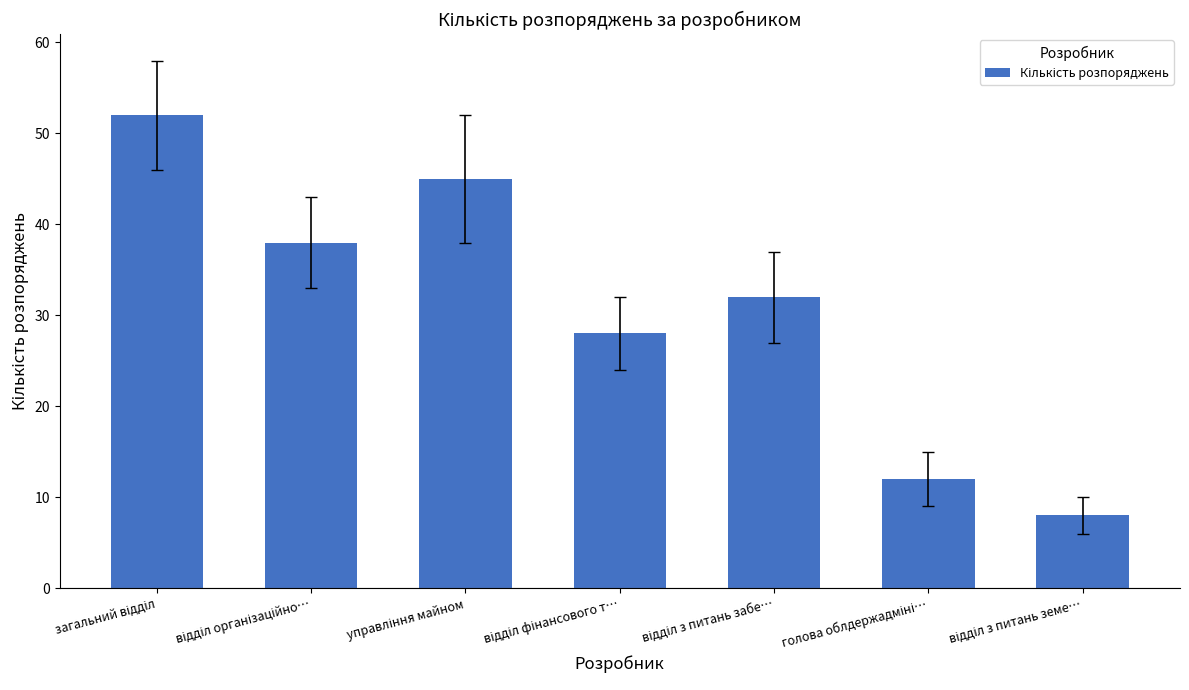

What is the average value?

31